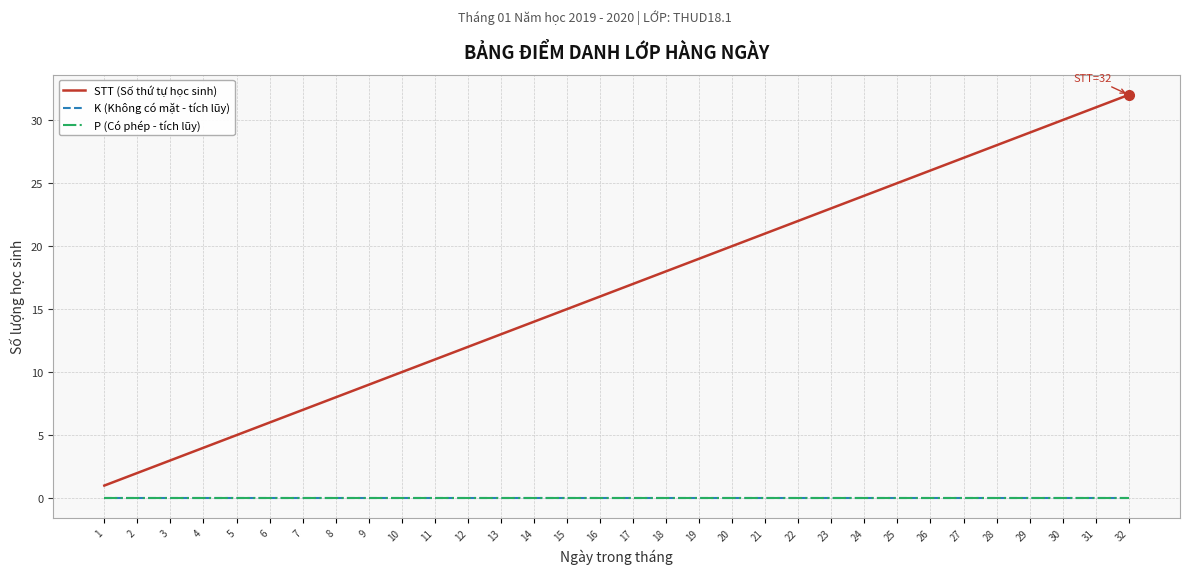

Reading left to right, extract all data points from this chart.

STT (Số thứ tự học sinh): 1	2	3	4	5	6	7	8	9	10	11	12	13	14	15	16	17	18	19	20	21	22	23	24	25	26	27	28	29	30	31	32
K (Không có mặt - tích lũy): 0	0	0	0	0	0	0	0	0	0	0	0	0	0	0	0	0	0	0	0	0	0	0	0	0	0	0	0	0	0	0	0
P (Có phép - tích lũy): 0	0	0	0	0	0	0	0	0	0	0	0	0	0	0	0	0	0	0	0	0	0	0	0	0	0	0	0	0	0	0	0